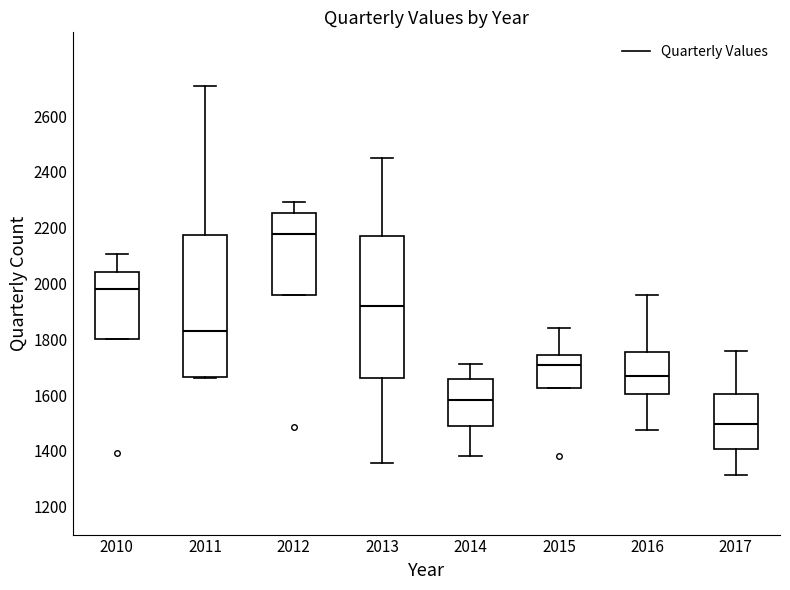

Where is the upper edge of the box at x = 2011 on the y-axis? The values are not printed on the chart, so give them approximately, as read against the axis.

2180